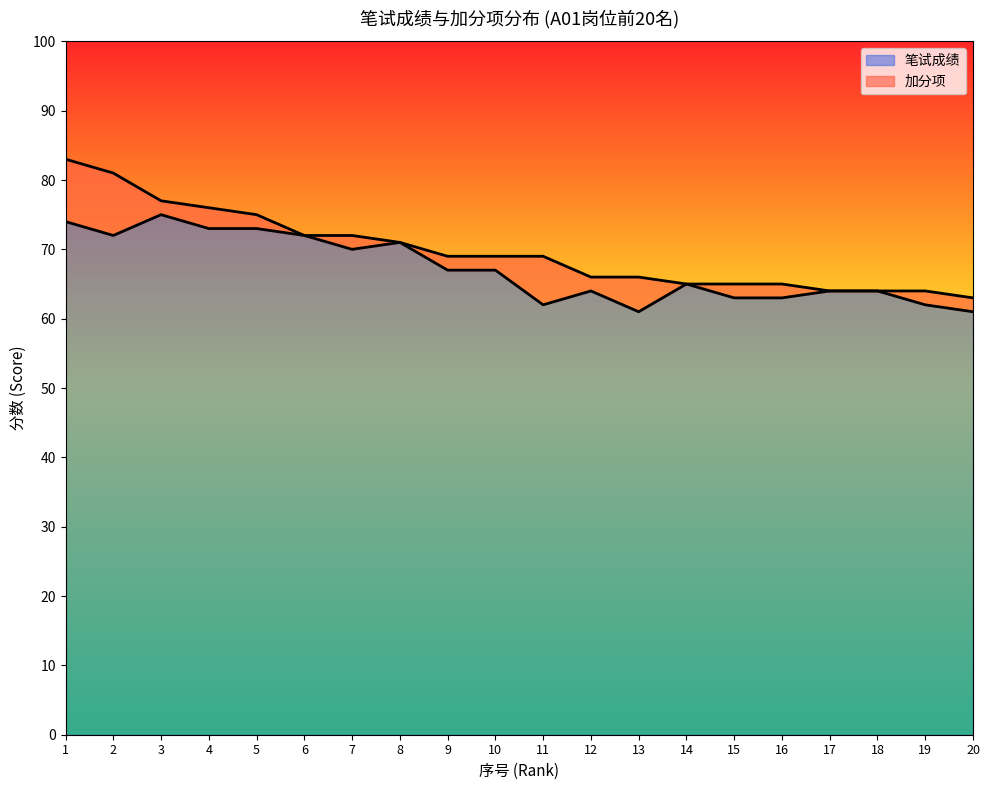

Rank the categories by value from lowest to highest.

13, 20, 11, 19, 15, 16, 12, 17, 18, 14, 9, 10, 7, 8, 2, 6, 4, 5, 1, 3